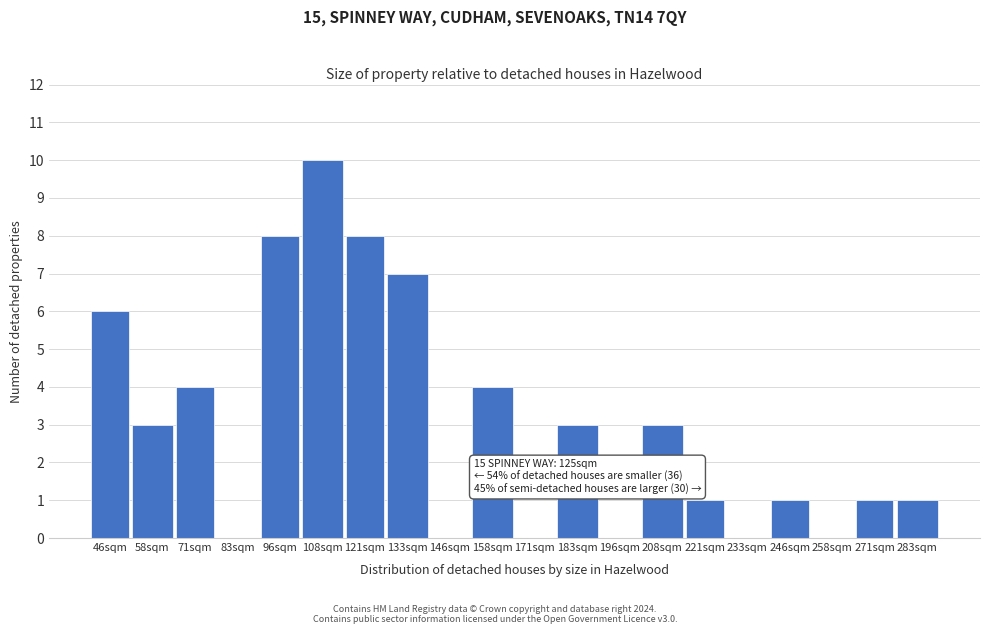

Reading right to left, extract all data points from this chart.

283sqm=1	271sqm=1	258sqm=0	246sqm=1	233sqm=0	221sqm=1	208sqm=3	196sqm=0	183sqm=3	171sqm=0	158sqm=4	146sqm=0	133sqm=7	121sqm=8	108sqm=10	96sqm=8	83sqm=0	71sqm=4	58sqm=3	46sqm=6